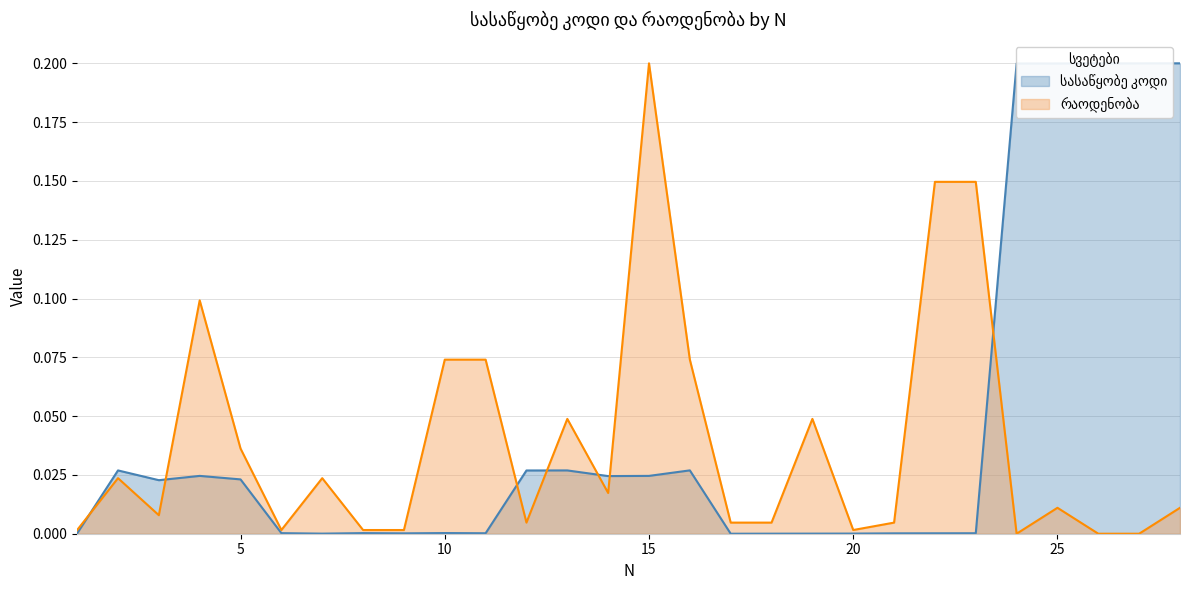

Between 28 and 17, which is larger?

28